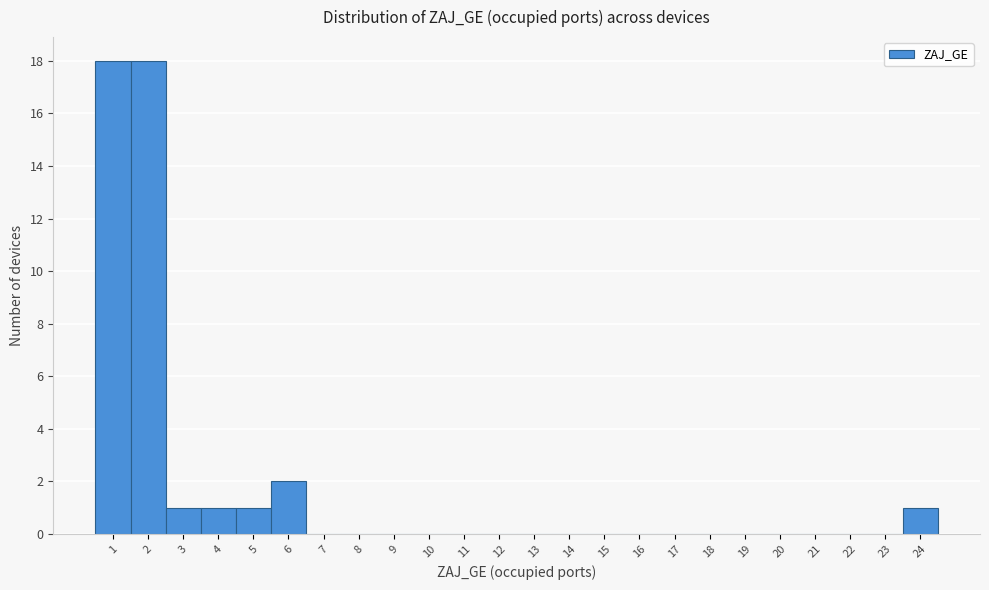

How tall is the bar that spans 5.5 to 6.5 on the x-axis? The values are not printed on the chart, so give them approximately, as read against the axis.

2